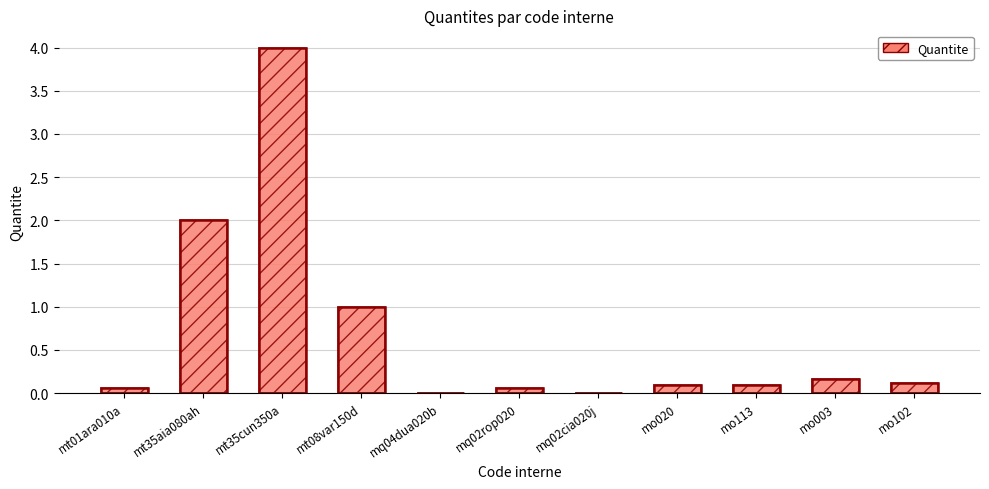

True or false: the data shows 0.1 at mo020.

True